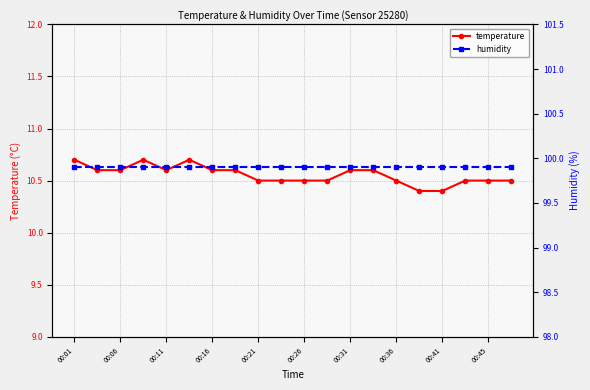

What value does the temperature series have at 00:01?

10.7